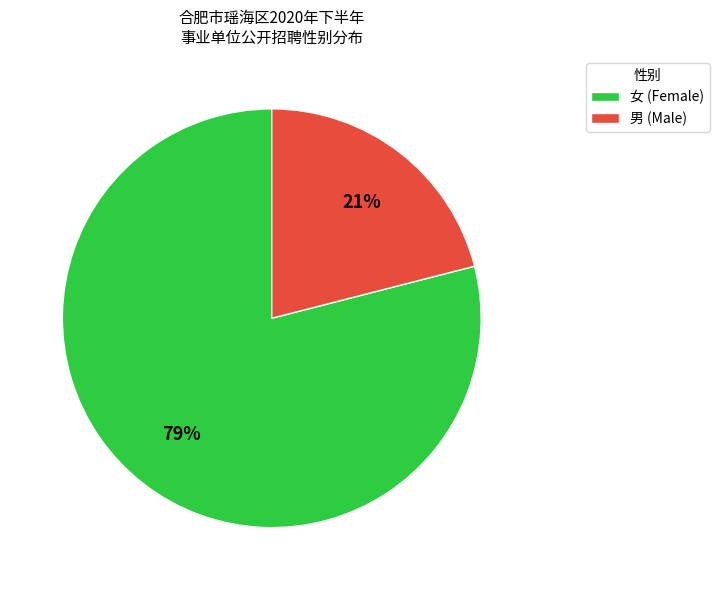

How many segments does this pie chart have?

2